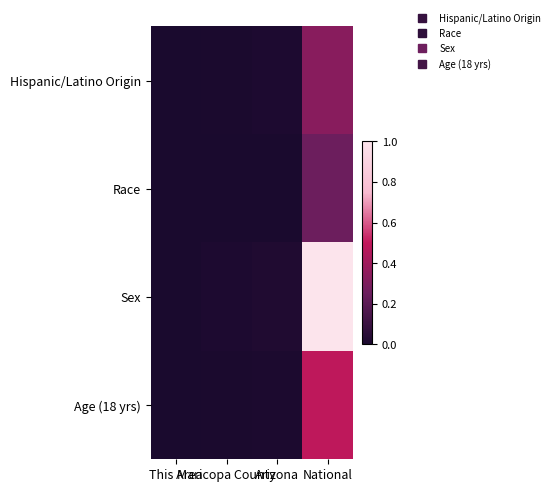

What is the difference between the highest and lowest values at National?

0.7